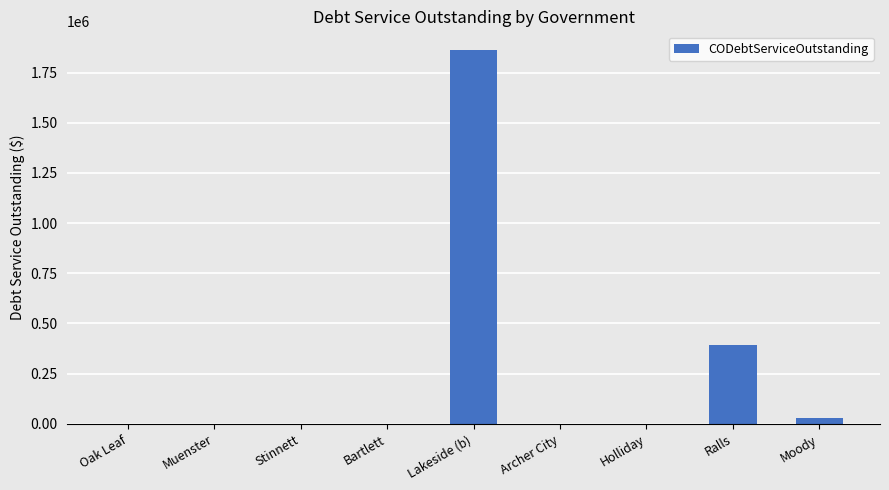

What is the greatest value displayed?

1862781.3